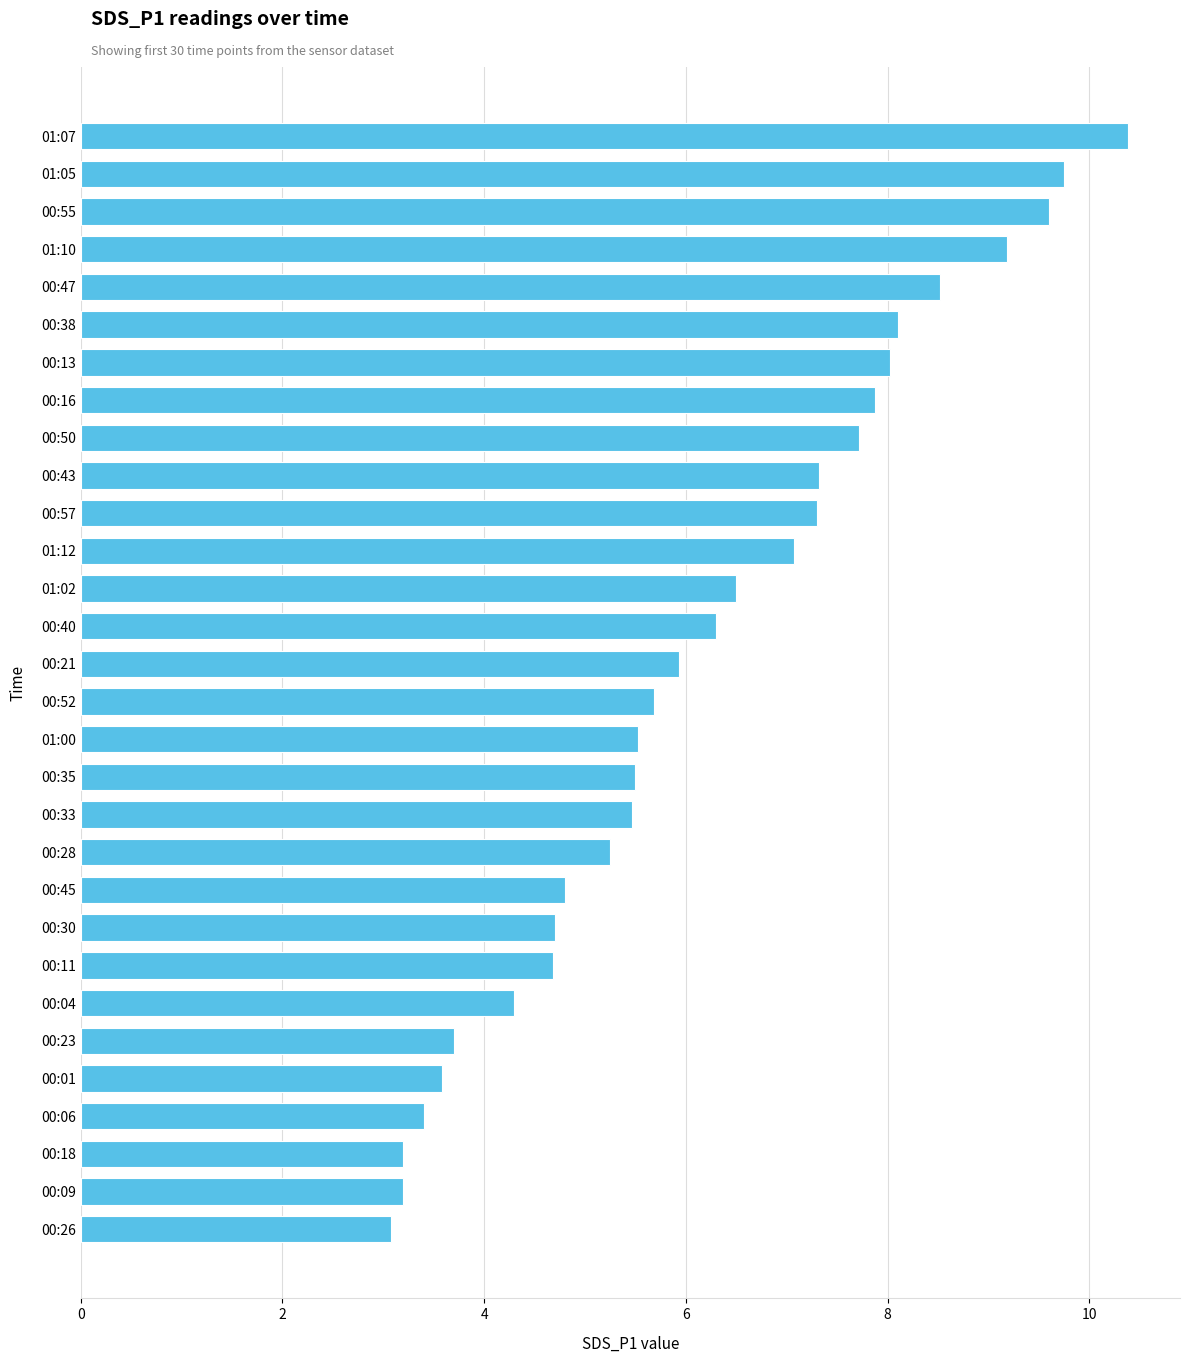

True or false: the data shows 3.6 at 00:47.

False